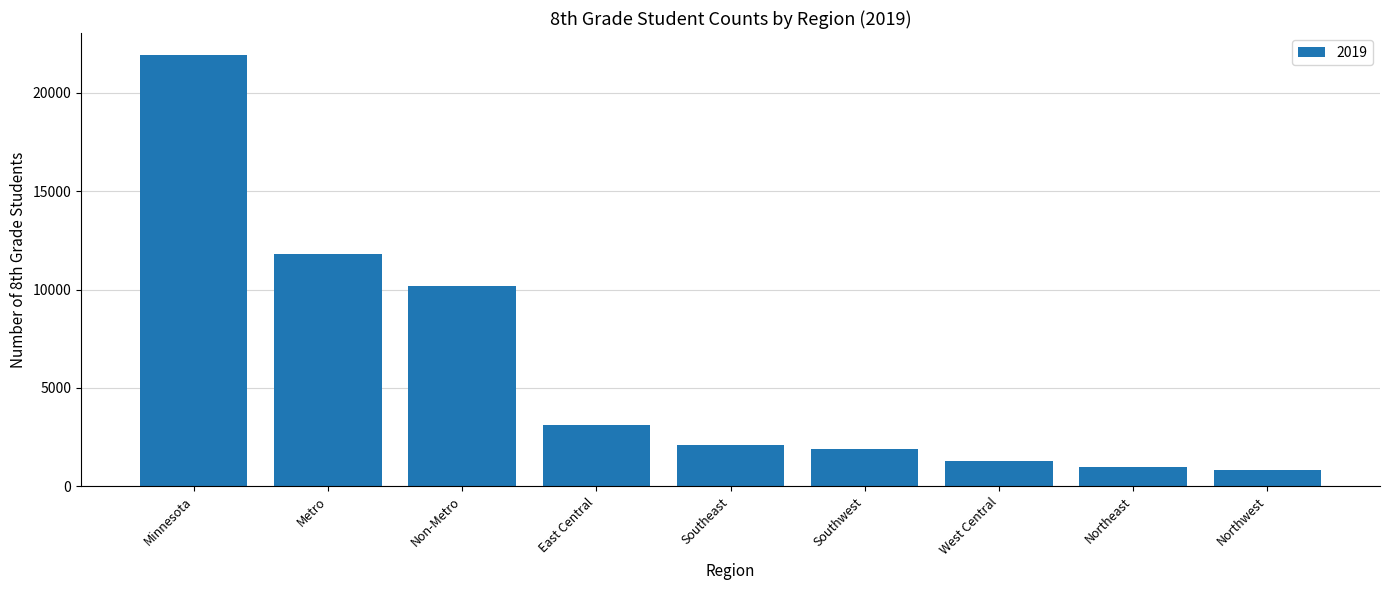

How many categories are shown in the chart?

9